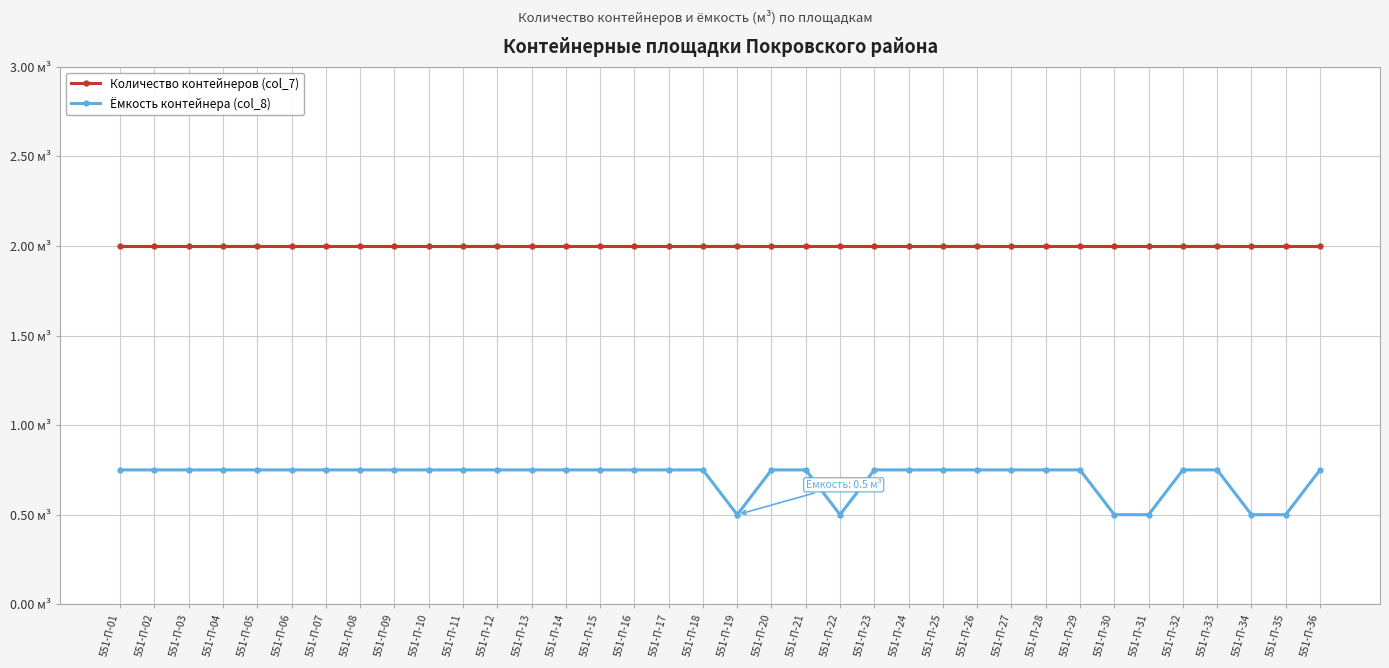

True or false: Количество контейнеров (col_7) has more than 2 points higher than both neighbors.

False